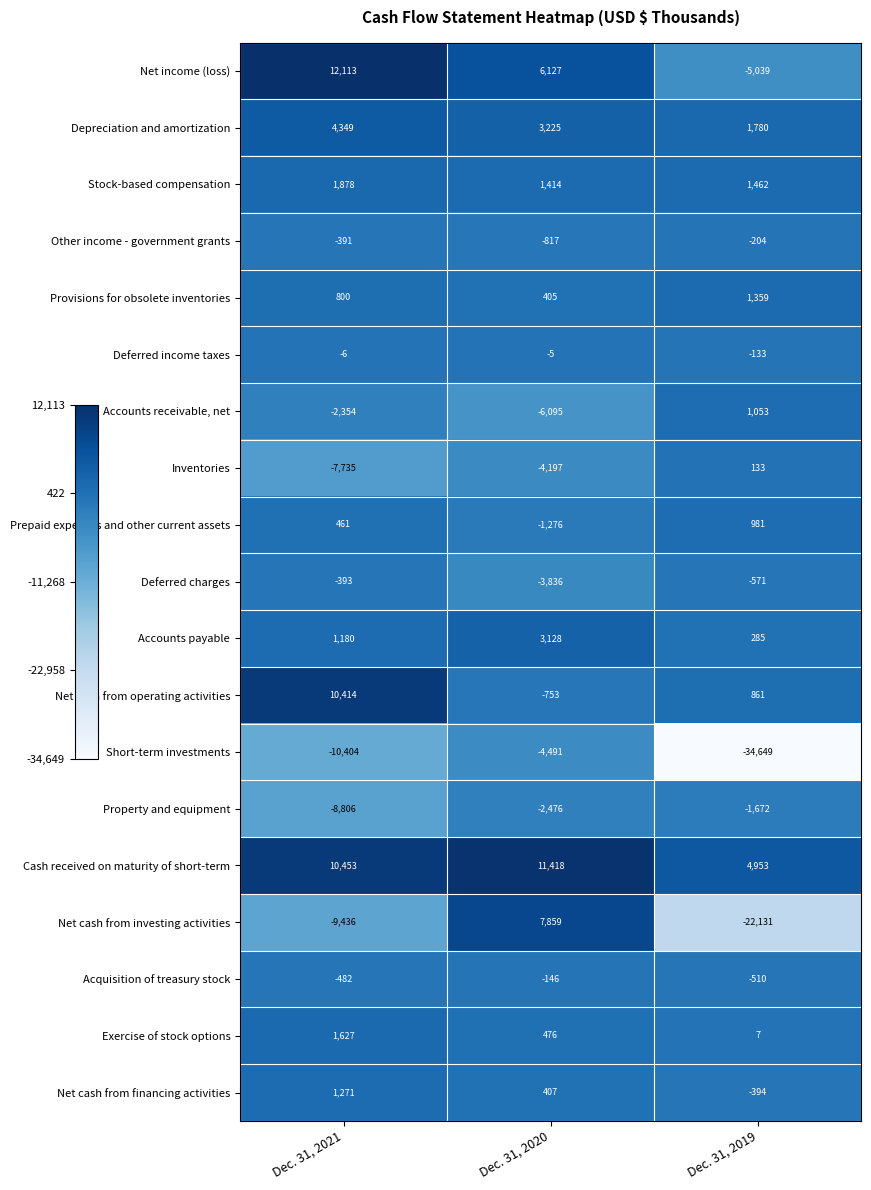

Is the value of Inventories at Dec. 31, 2020 greater than the value of Depreciation and amortization at Dec. 31, 2019?

No